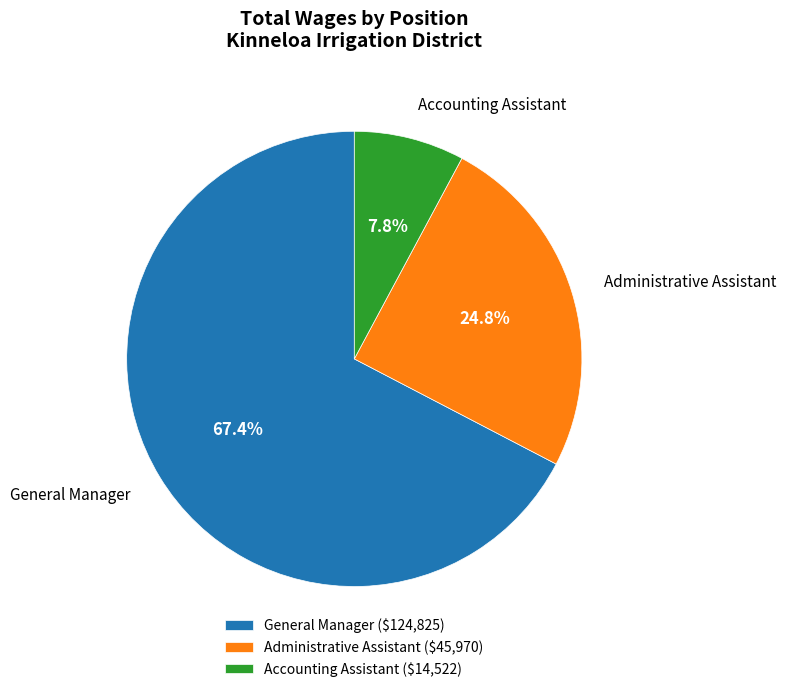

To the nearest percent, what is the combined percentage of Accounting Assistant and Administrative Assistant?

33%